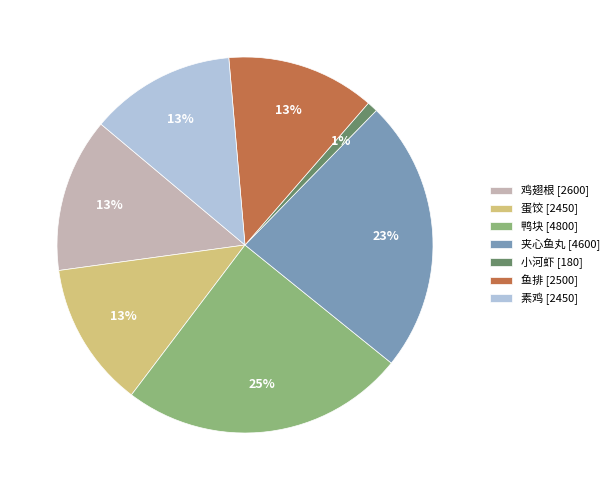

Is the sum of 鸭块 and 蛋饺 greater than half?

No